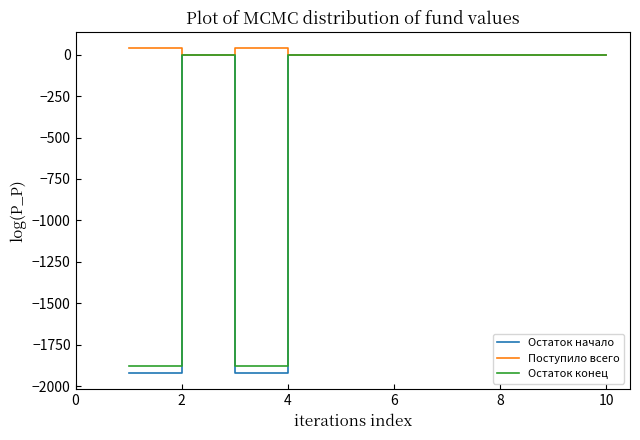

Count the number of categories in the chart.

10